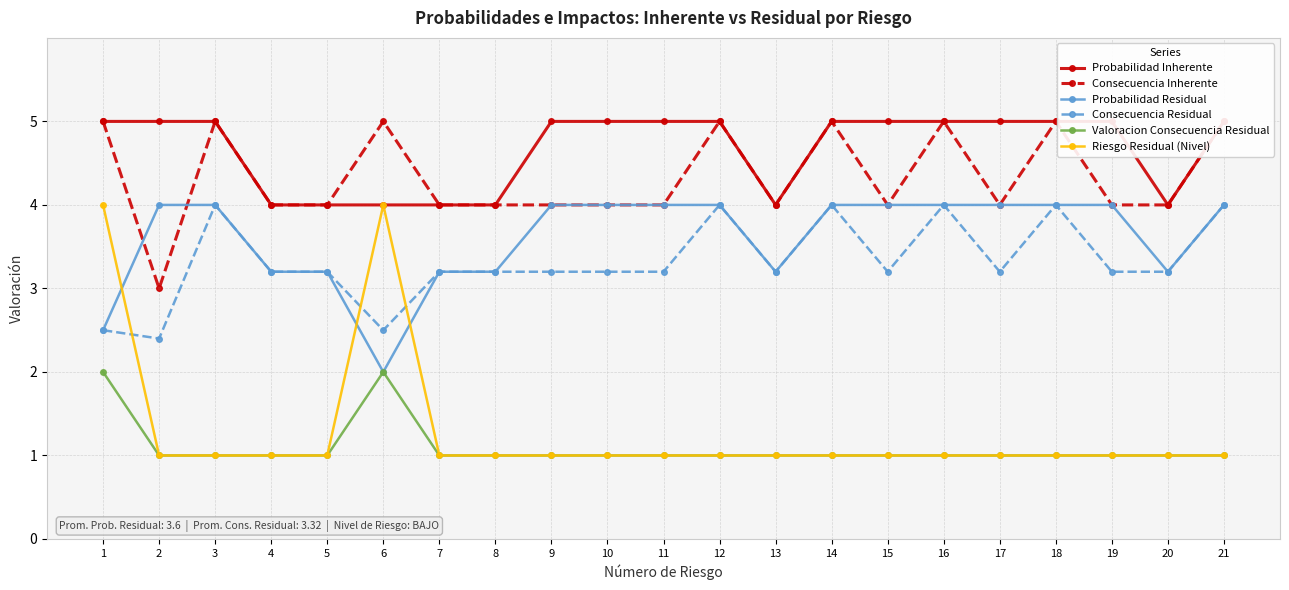

How many values in the Consecuencia Residual series exceed 3?

18